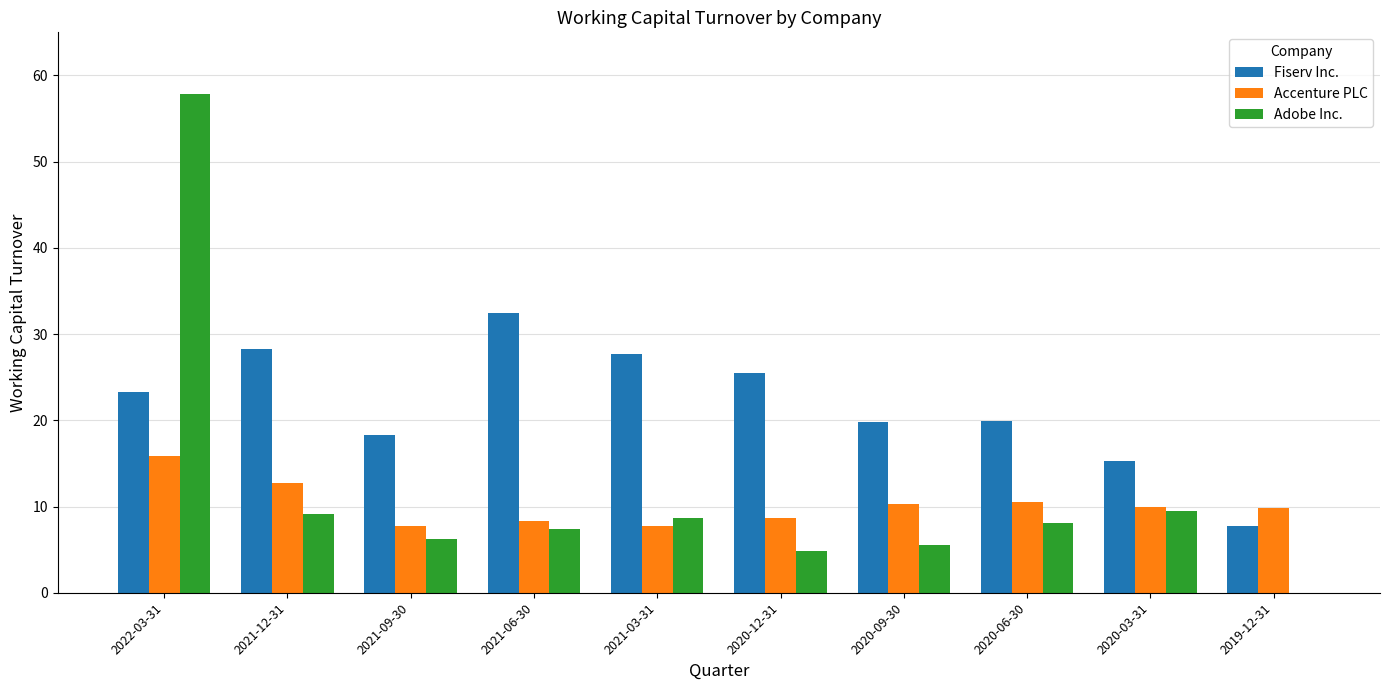

What is the sum of the Fiserv Inc. values at 2020-09-30 and 2021-12-31?

48.0